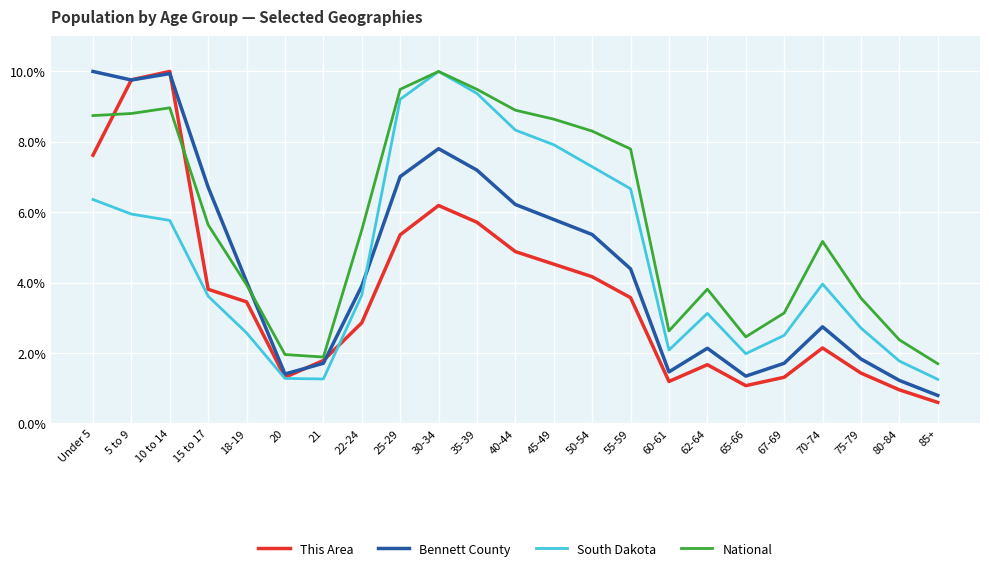

In South Dakota, how many points are higher than both neighbors (excluding endpoints)?

3